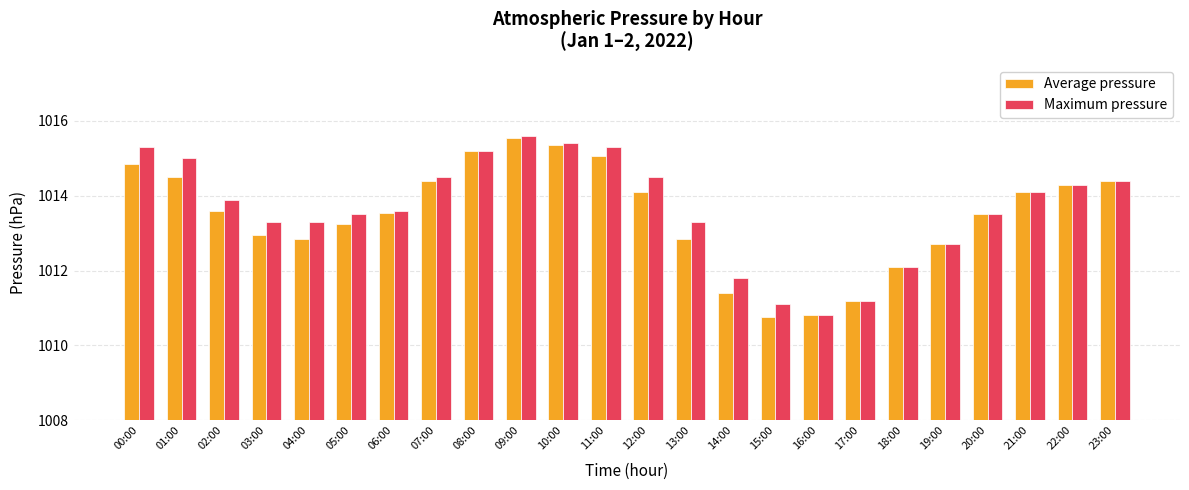

What is the smallest value displayed?

1010.8